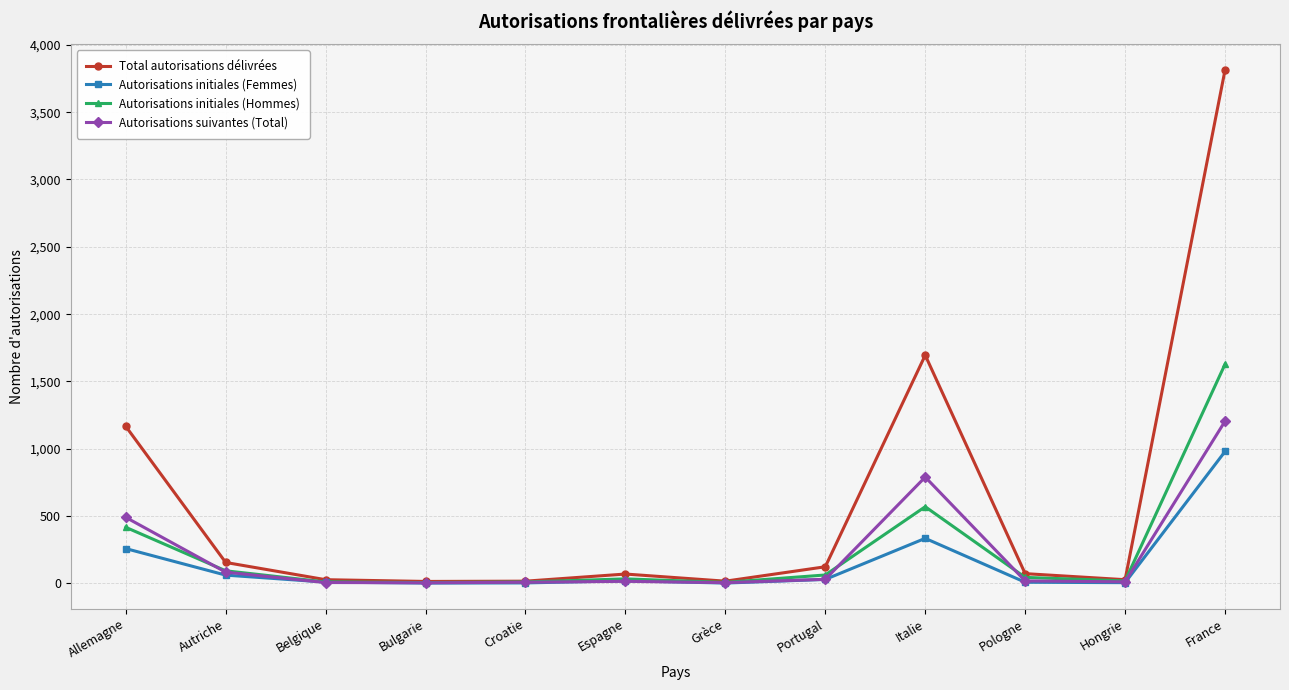

What is the difference between the maximum and second lowest values in the Autorisations initiales (Femmes) series?

977